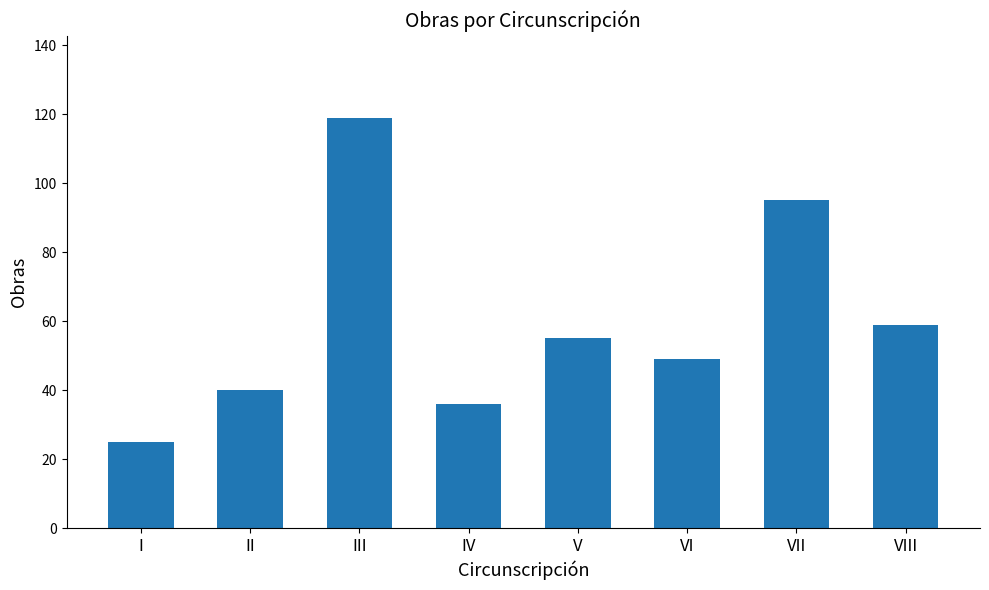

List the labels in order of value, smallest first.

I, IV, II, VI, V, VIII, VII, III